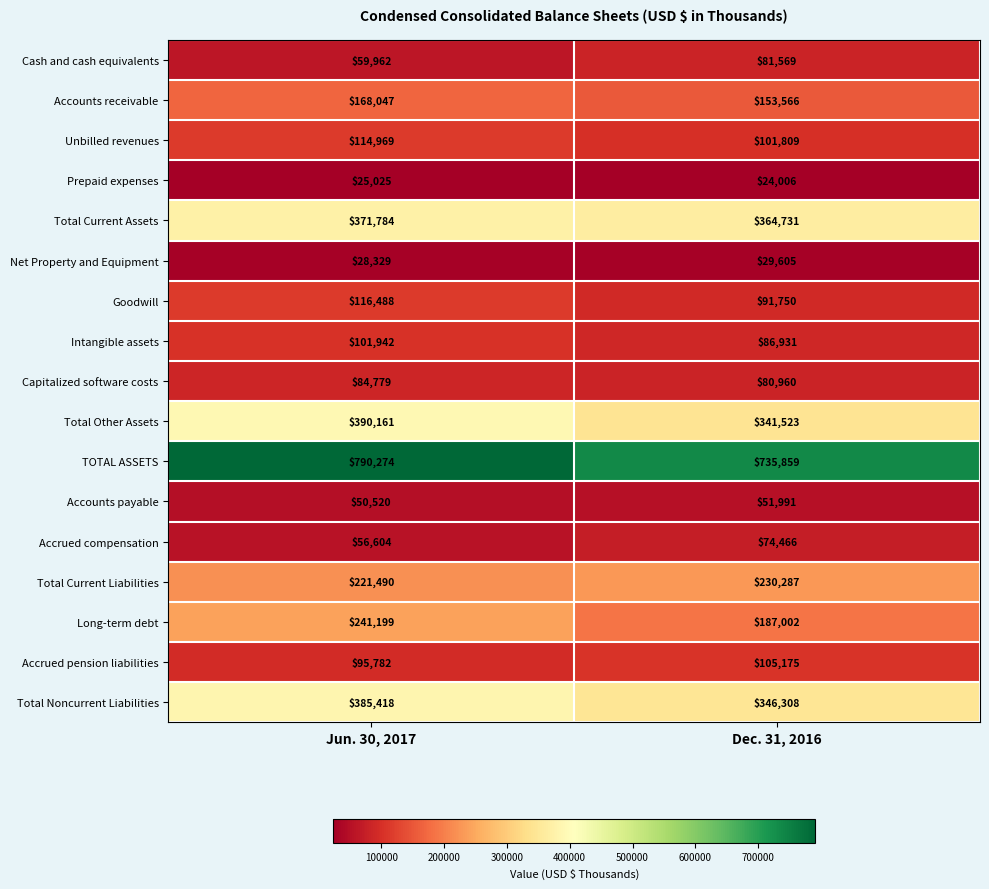

Rank the categories by Accrued compensation value from lowest to highest.

Jun. 30, 2017, Dec. 31, 2016